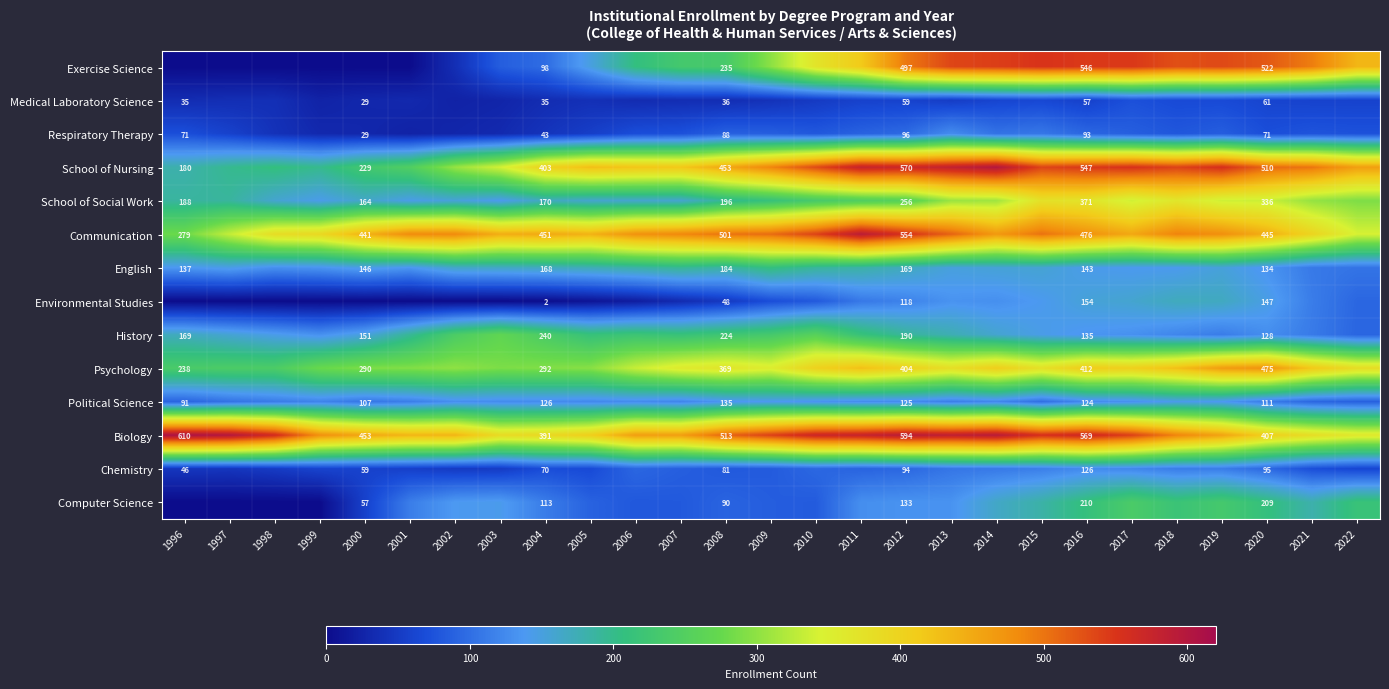

What is the difference between the highest and lowest values at 2004?

449